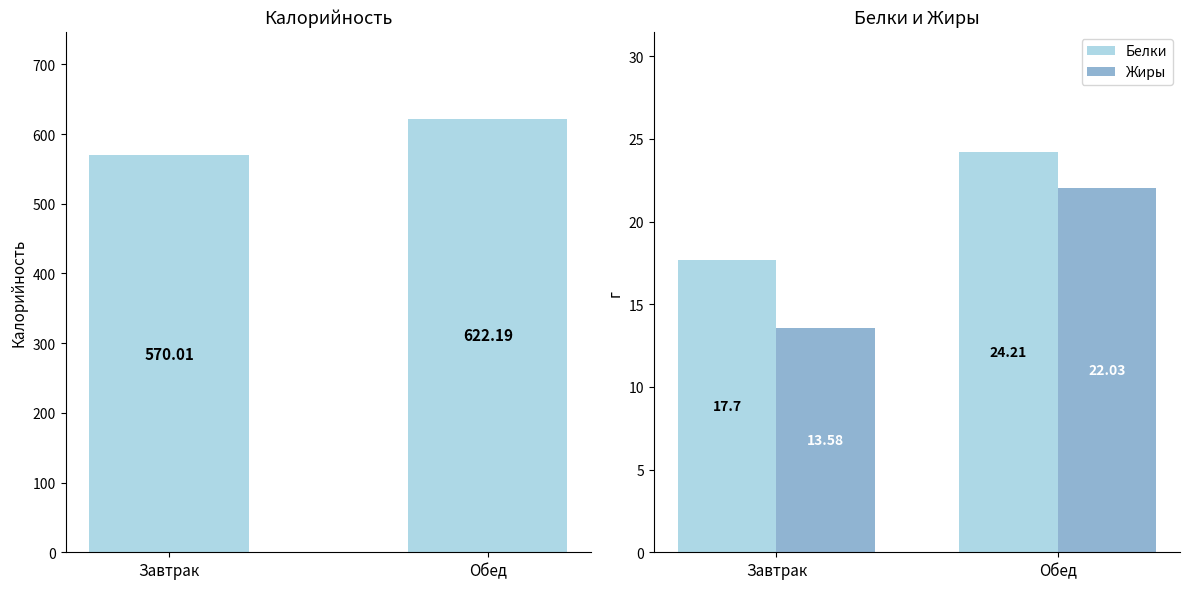

How many data points in Калорийность are above 622?

1